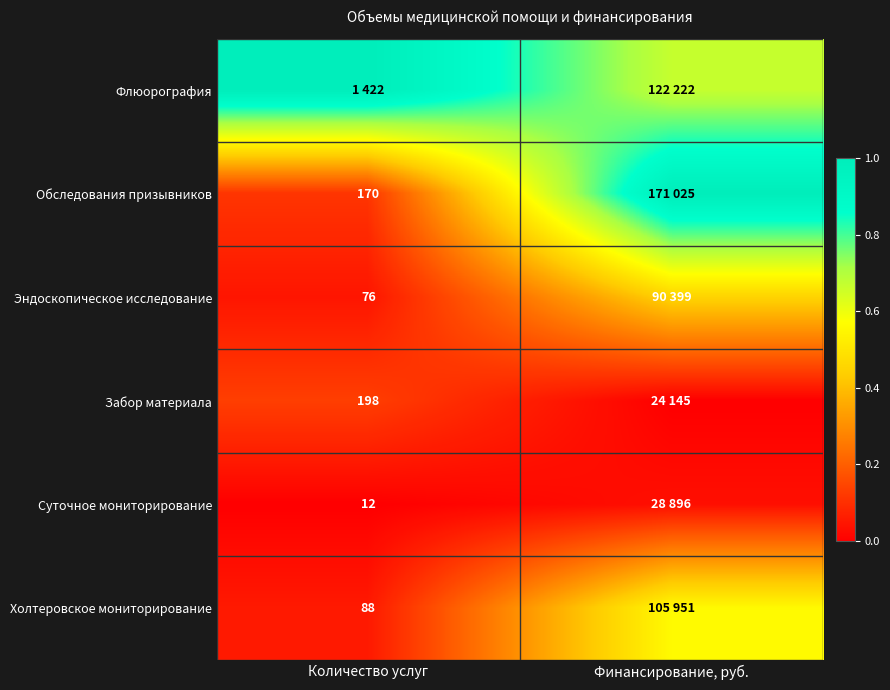

Is the value of Обследования призывников at Количество услуг greater than the value of Холтеровское мониторирование at Количество услуг?

Yes